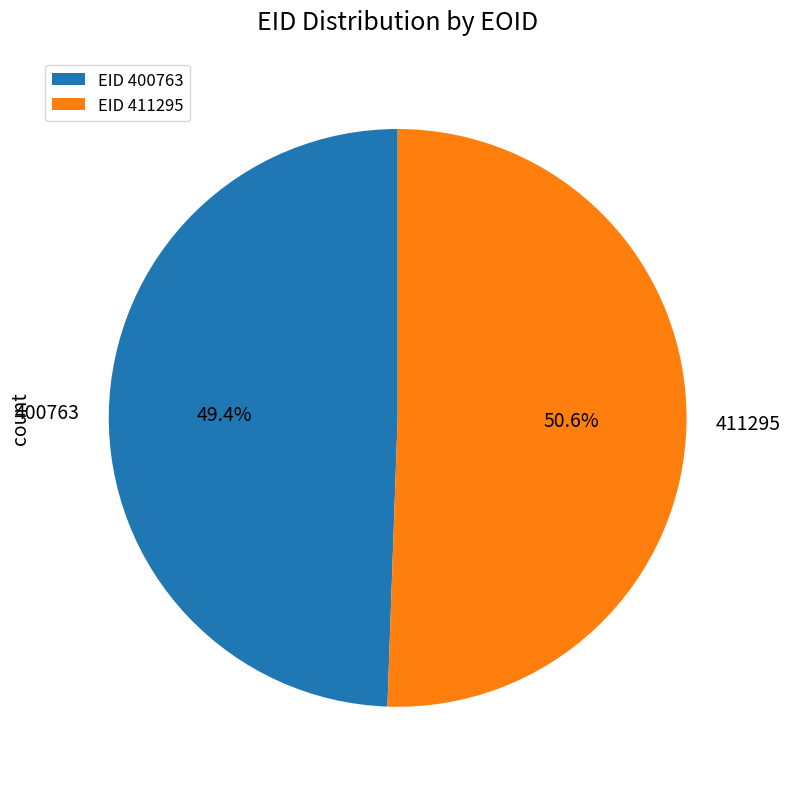

True or false: 400763 accounts for 59% of the total.

False